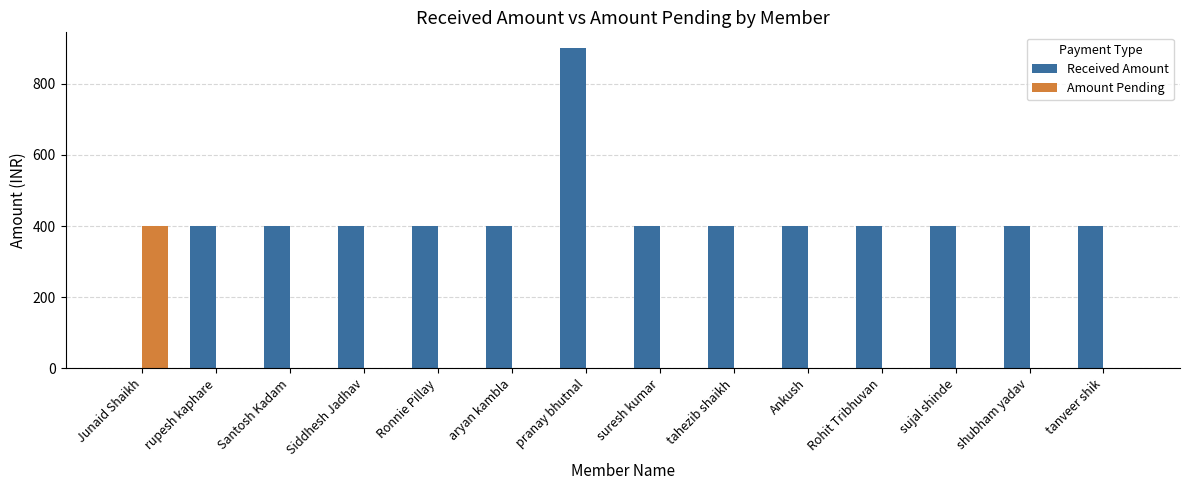

What is the approximate value of Received Amount at tahezib shaikh?

400